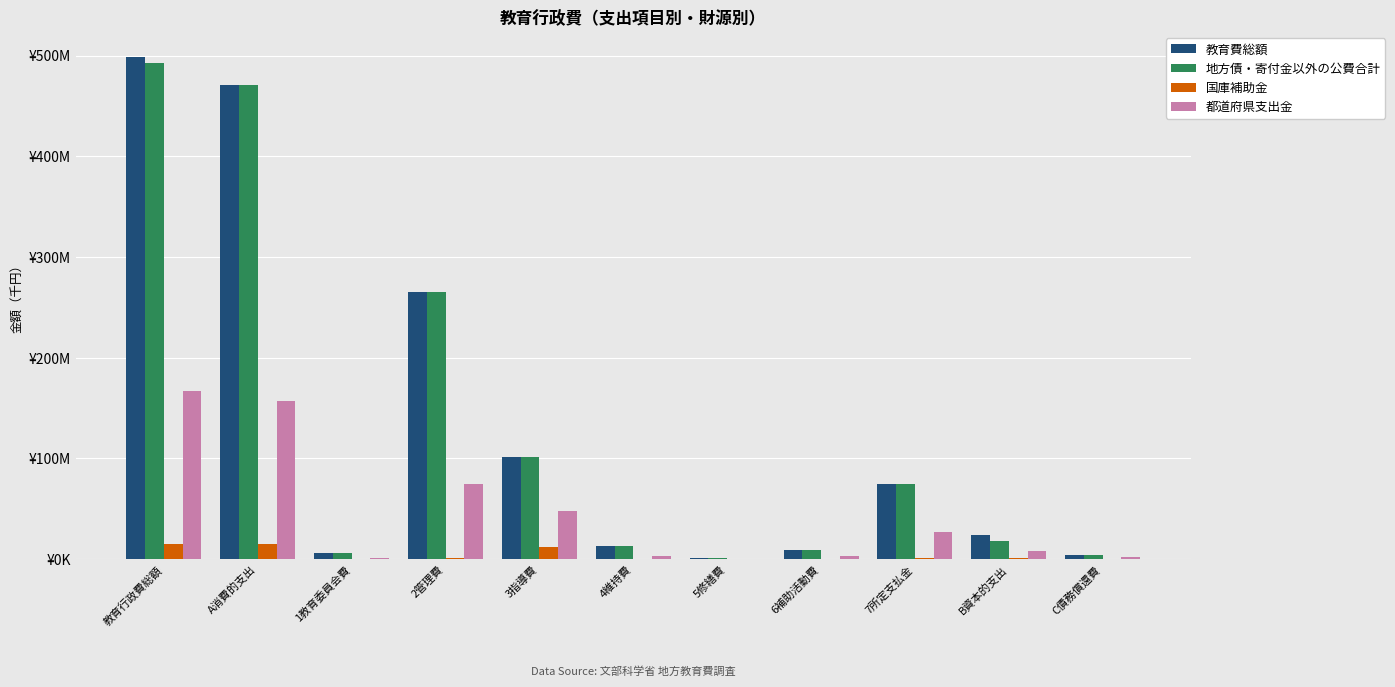

What are all the series names shown in the legend?

教育費総額, 地方債・寄付金以外の公費合計, 国庫補助金, 都道府県支出金